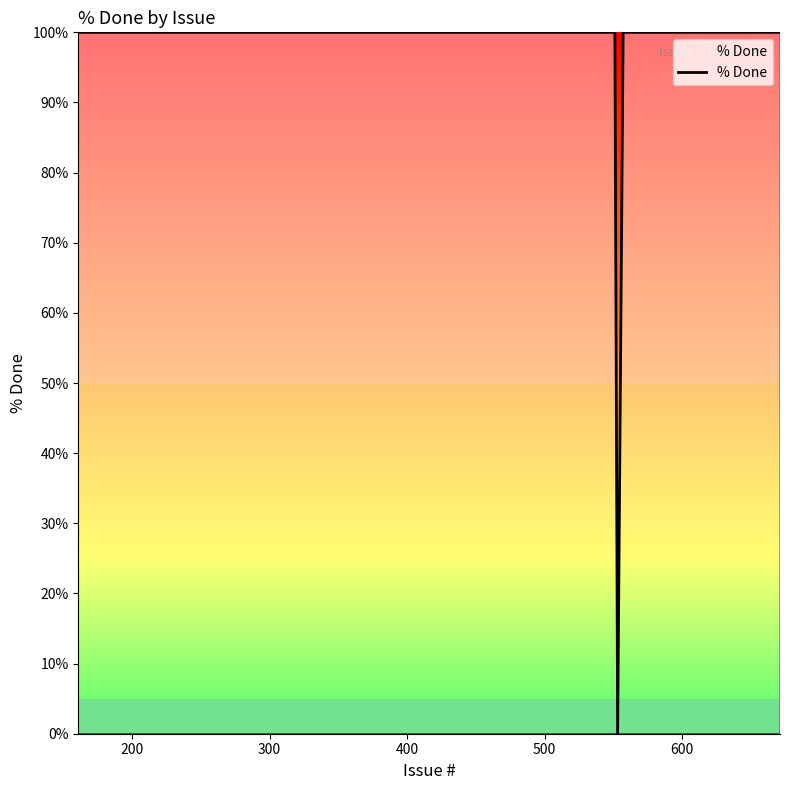

Count the number of data series in this chart.

1